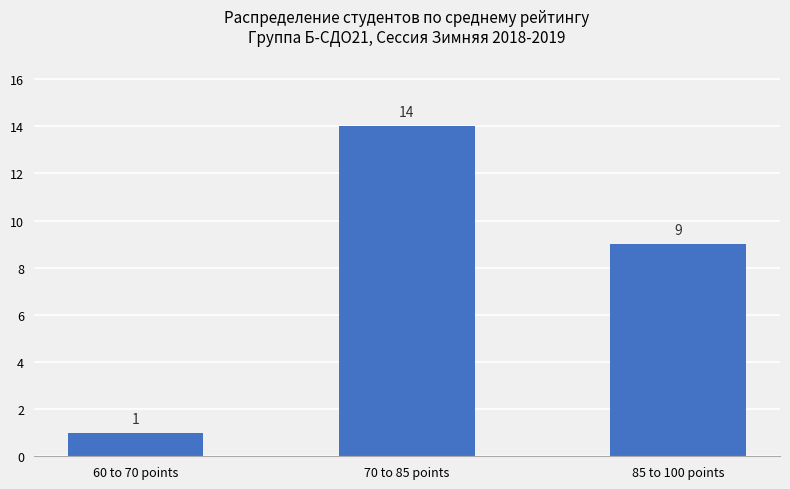

Approximately how many times larger is the value at 70 to 85 points compared to 60 to 70 points?

14.0